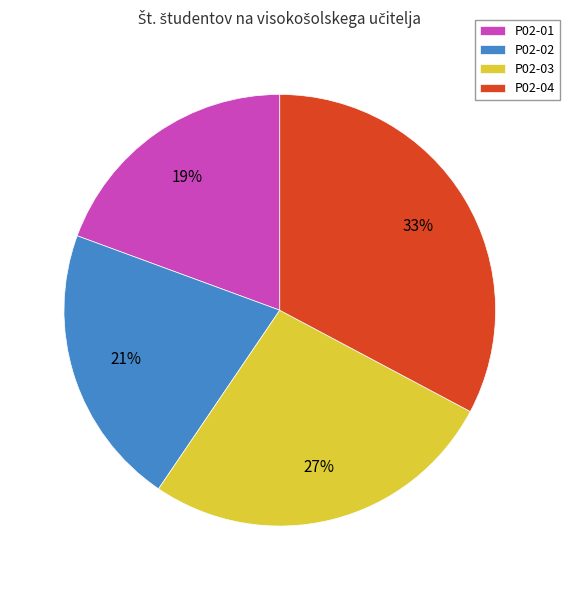

How many slices are in this pie chart?

4